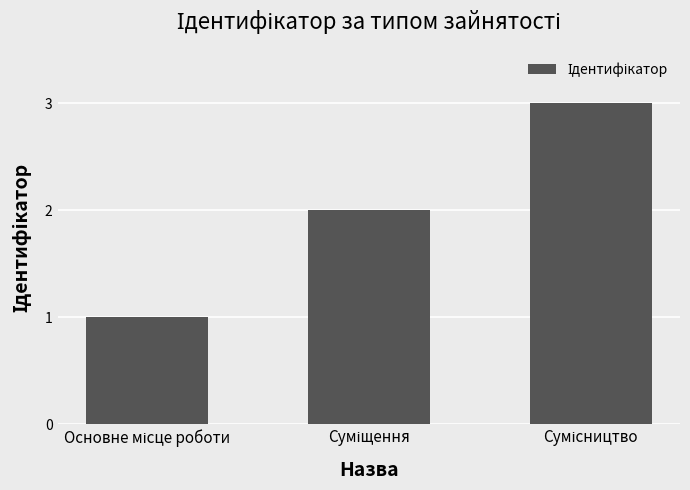

What is the maximum value shown in the chart?

3